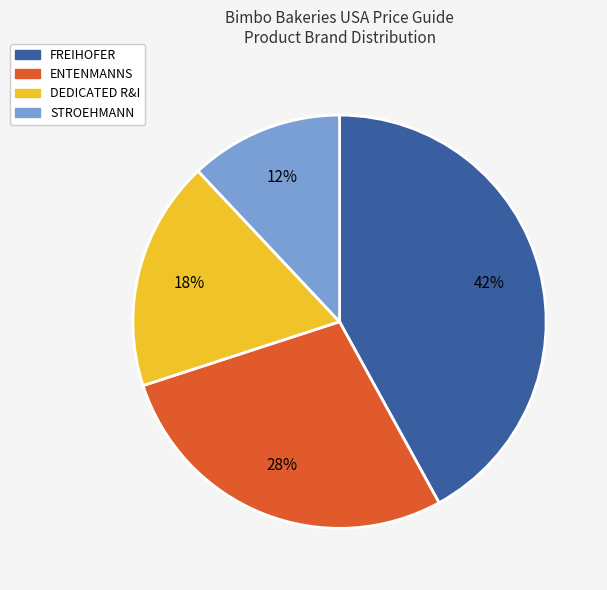

Is the sum of FREIHOFER and STROEHMANN greater than half?

Yes